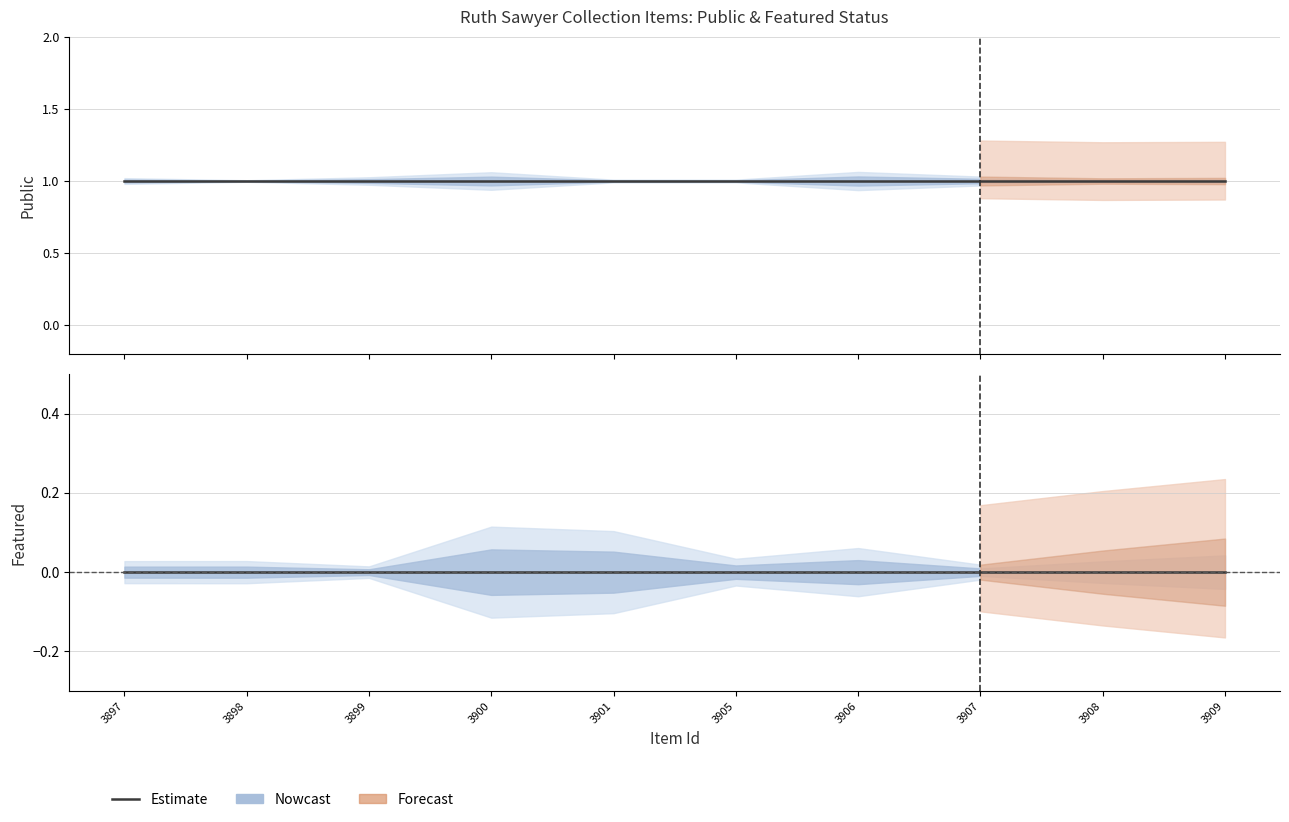

Is the value of featured at 3897 greater than the value of public at 3901?

No